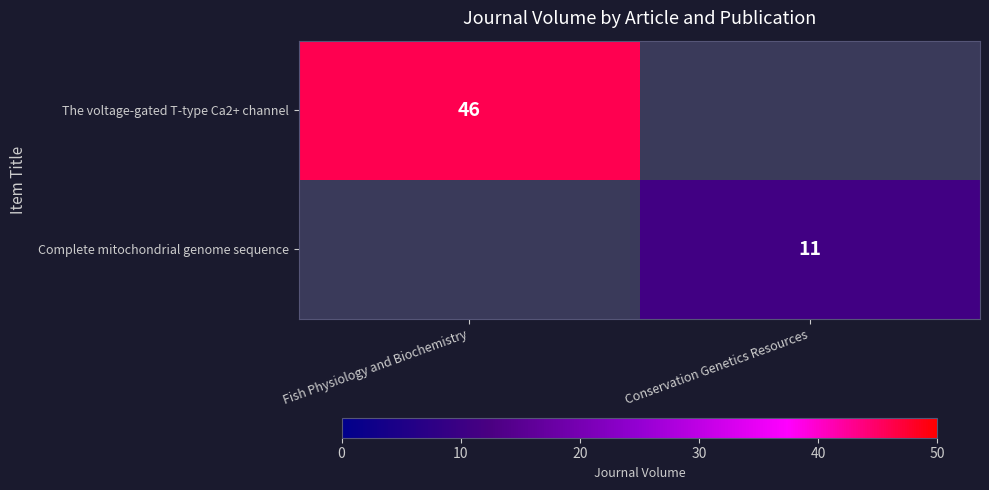

Is the value of Complete mitochondrial genome sequence at Conservation Genetics Resources greater than the value of The voltage-gated T-type Ca2+ channel at Fish Physiology and Biochemistry?

No